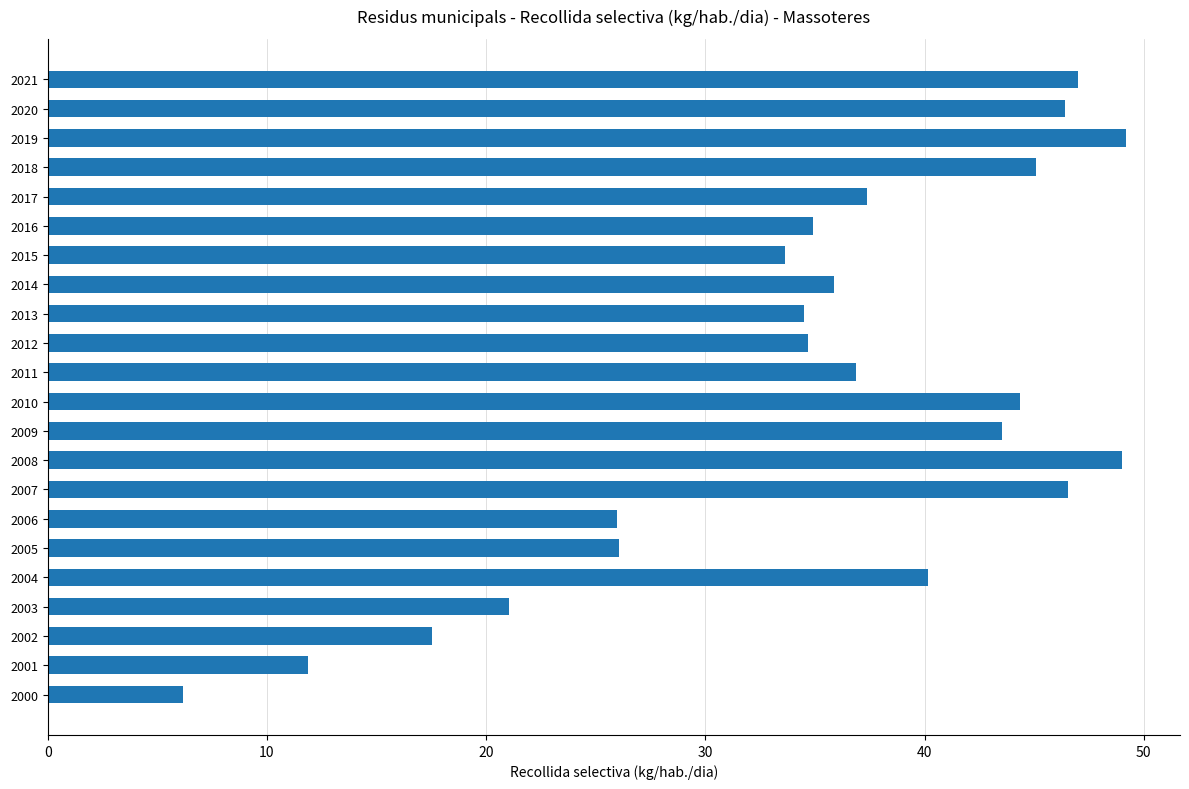

What is the value of the 10th bar from the top?

34.7